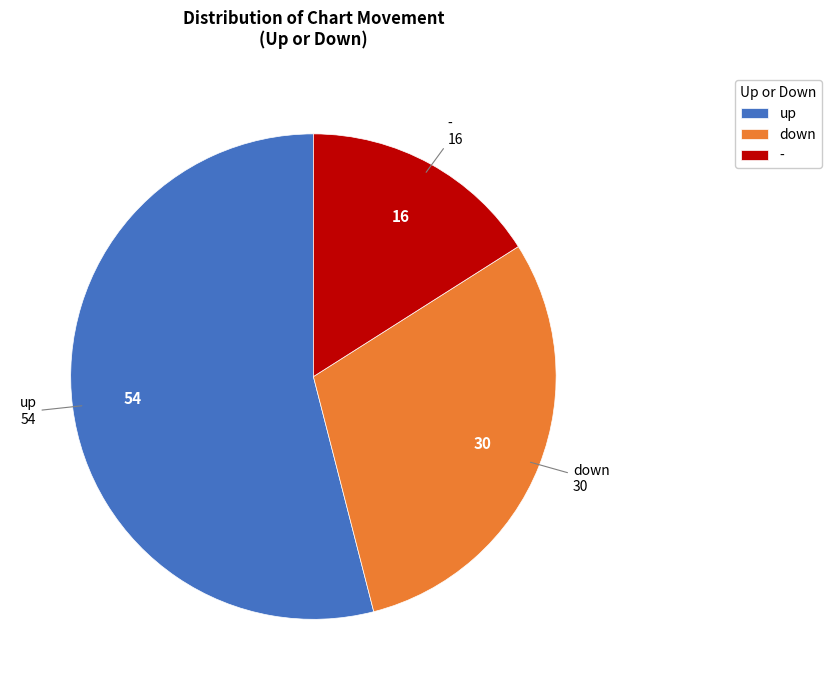

Which category accounts for the majority?

up